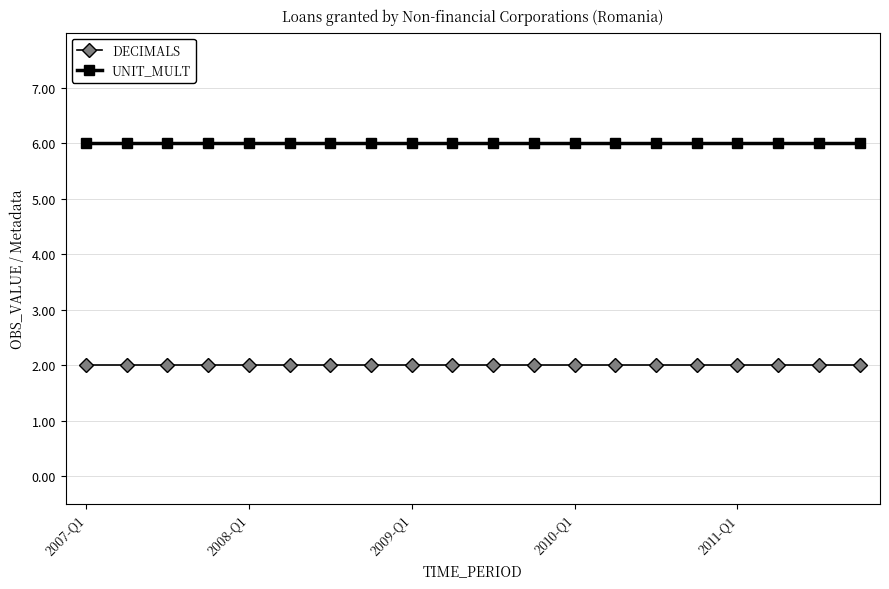

Which series has the largest total across all categories?

UNIT_MULT